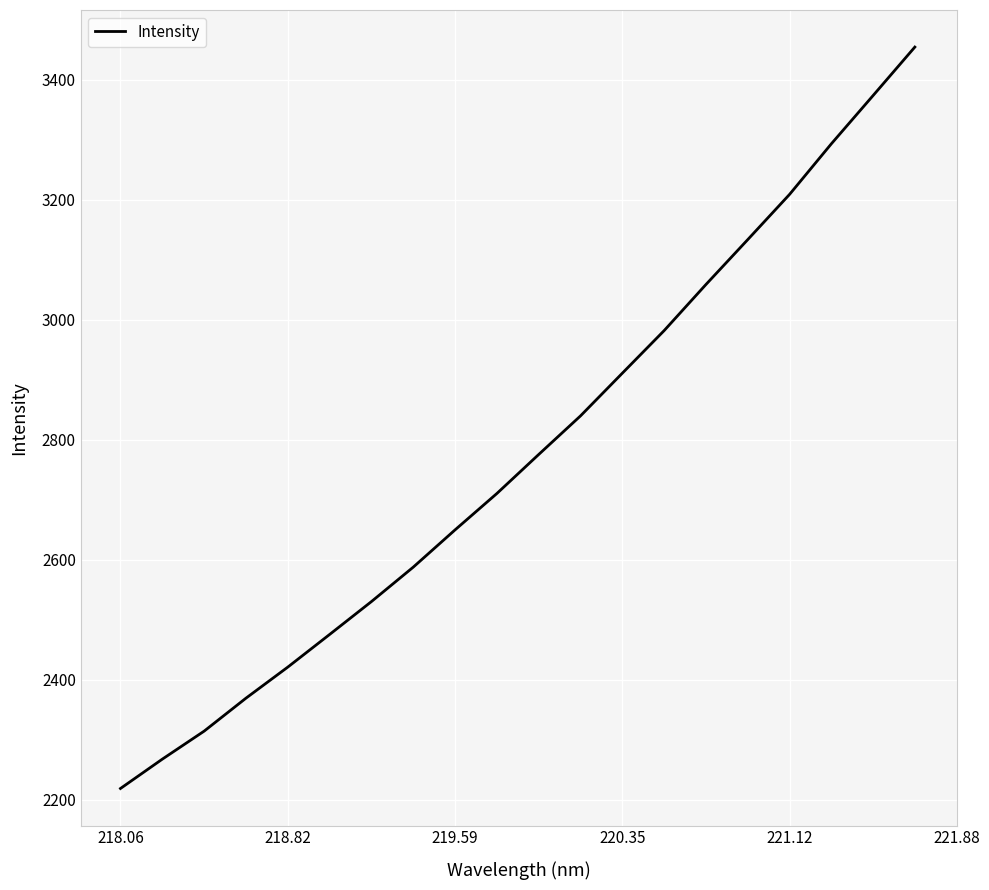

What is the maximum value shown in the chart?

3454.6